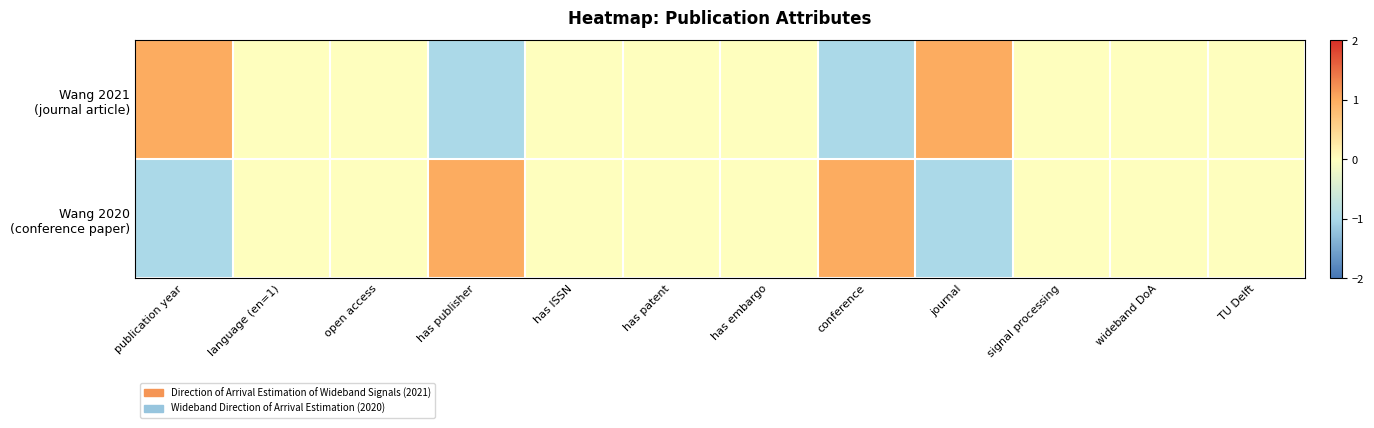

How many categories are shown in the chart?

12